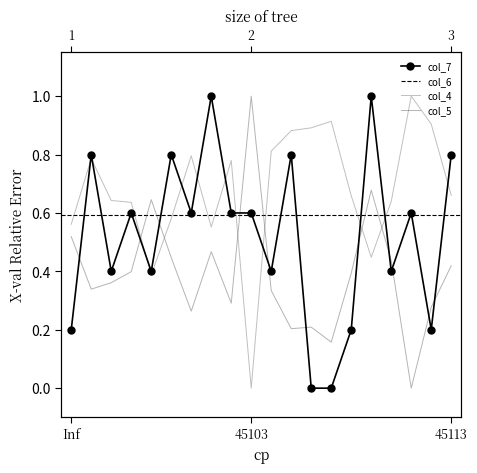

True or false: col_7 and col_4 intersect in this chart.

True